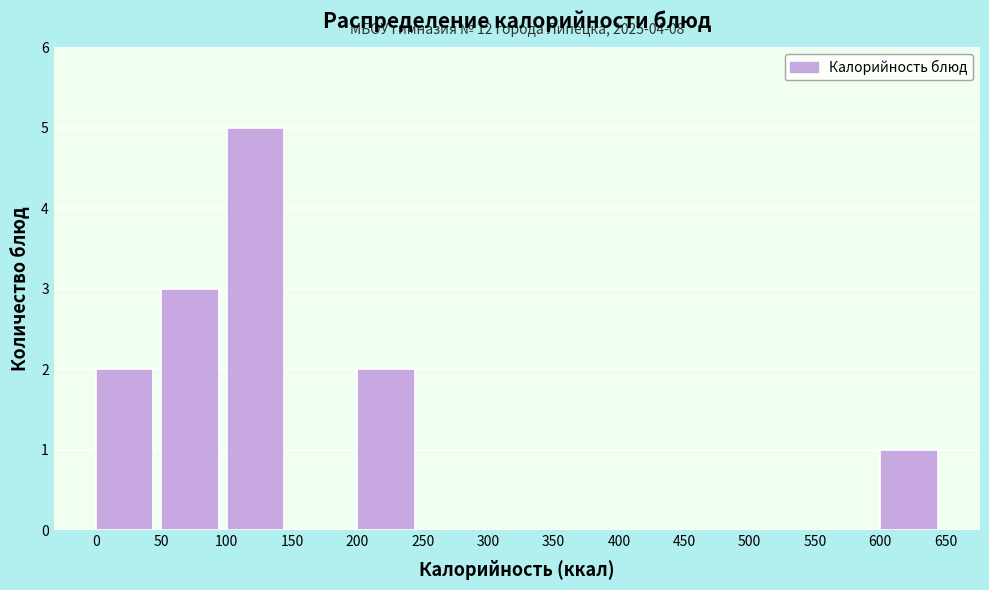

Which range on the x-axis has the tallest bar?

100 to 150